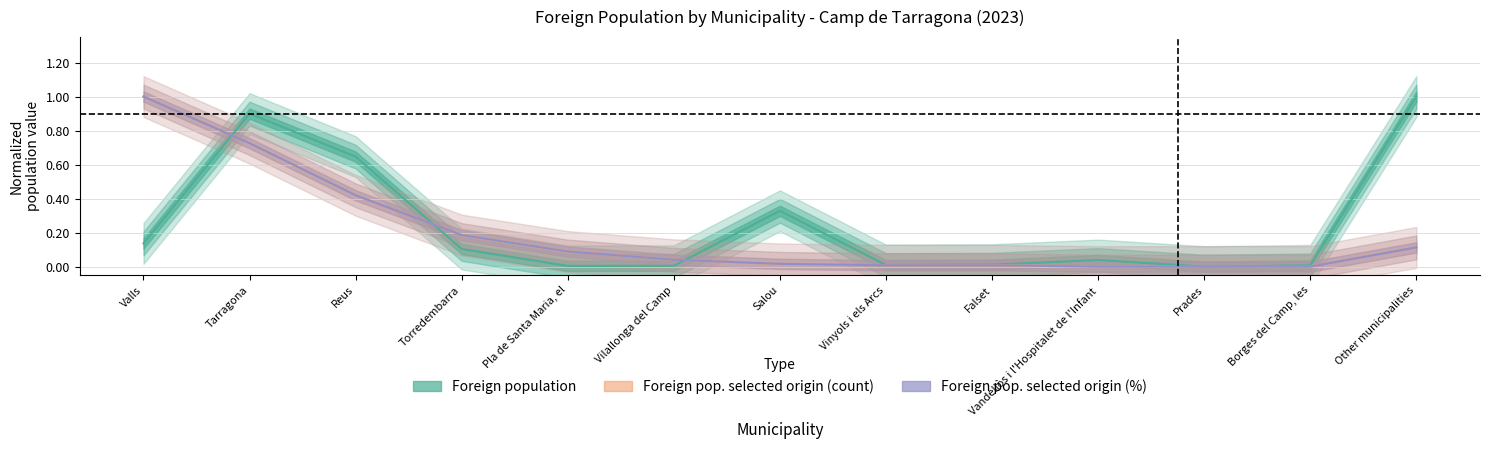

Between Reus and Vilallonga del Camp, which series saw the biggest shift?

Foreign population